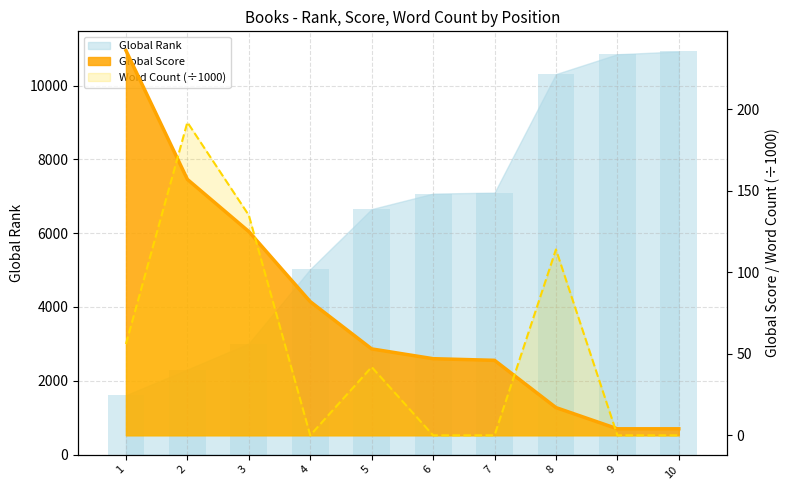

Reading left to right, transcribe all the data shown in this chart.

Global Rank: 1607.0	2303.0	3009.0	5024.0	6653.0	7073.0	7100.0	10312.0	10850.0	10925.0
Global Score: 236.0	157.0	125.0	82.0	53.0	47.0	46.0	17.0	4.0	4.0
Word Count: 56.0	192.0	135.0	0.0	41.9	0.0	0.0	114.0	0.0	0.0